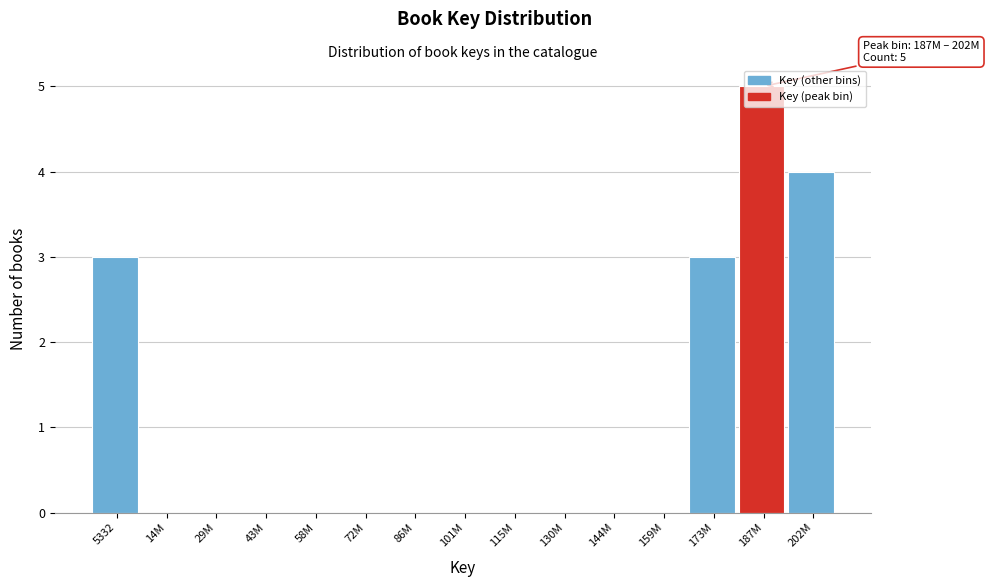

Which has a higher value, 202M or 173M?

202M